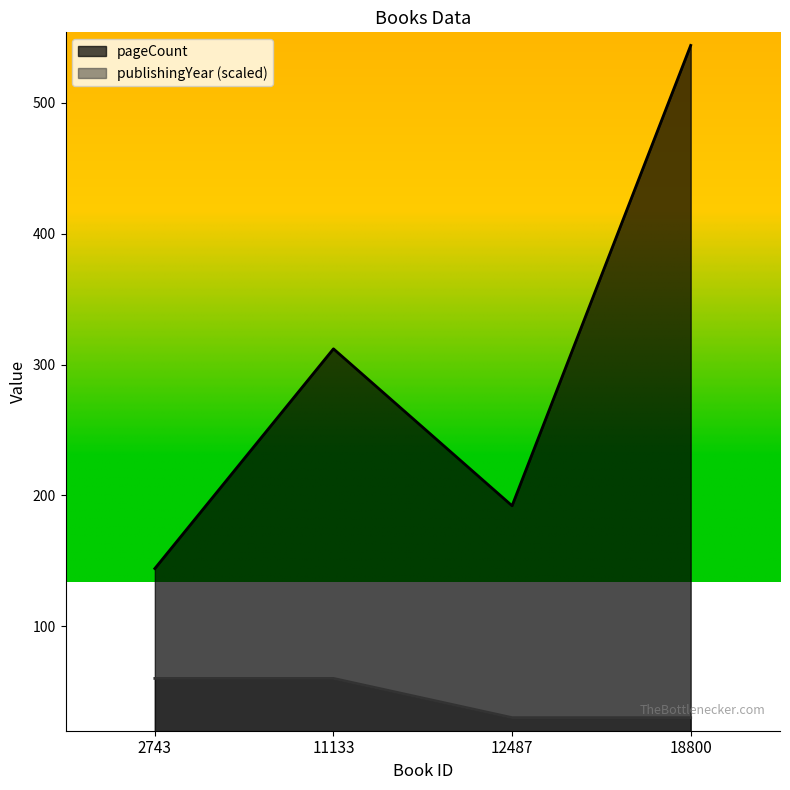

At which label does pageCount reach its peak?

18800